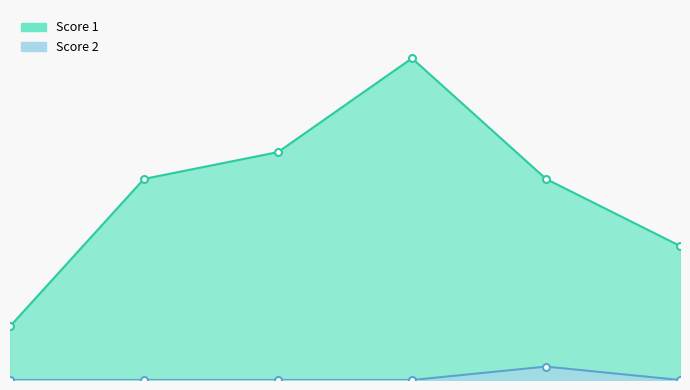

What is the greatest value displayed?

24